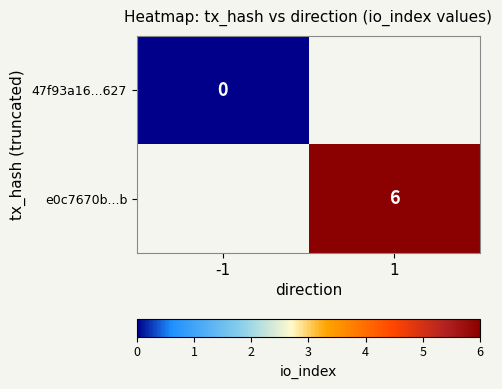

The value of e0c7670b...b at 1 is 9. True or false?

False